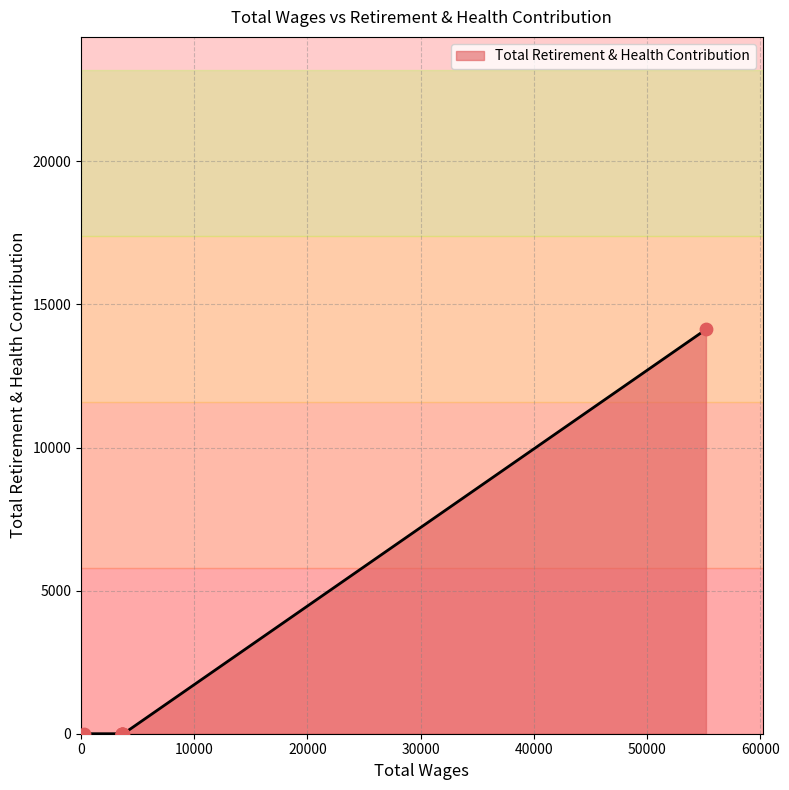

Which has a higher value, 55189.0 or 3600.0?

55189.0